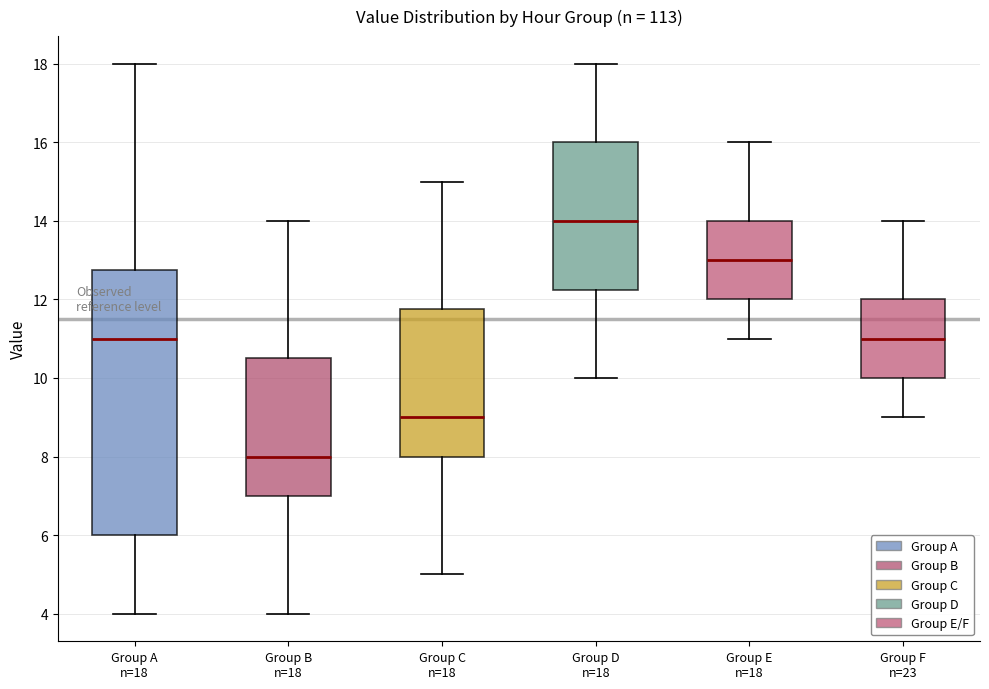

Reading left to right, transcribe this box plot: for each box, give where its median line is, the range the box spans, and where its two whiskers end, as read against the y-axis. The values are not printed on the chart, so give them approximately, as read against the axis.

Group A n=18: median 11.0, box 6.0 to 12.8, whiskers 4.0 to 18.0
Group B n=18: median 8.0, box 7.0 to 10.6, whiskers 4.0 to 14.0
Group C n=18: median 9.0, box 8.0 to 11.8, whiskers 5.0 to 15.0
Group D n=18: median 14.0, box 12.2 to 16.0, whiskers 10.0 to 18.0
Group E n=18: median 13.0, box 12.0 to 14.0, whiskers 11.0 to 16.0
Group F n=23: median 11.0, box 10.0 to 12.0, whiskers 9.0 to 14.0